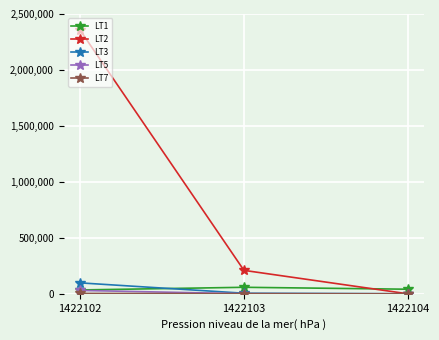

Where does the LT1 series first go above 40963?

1422103